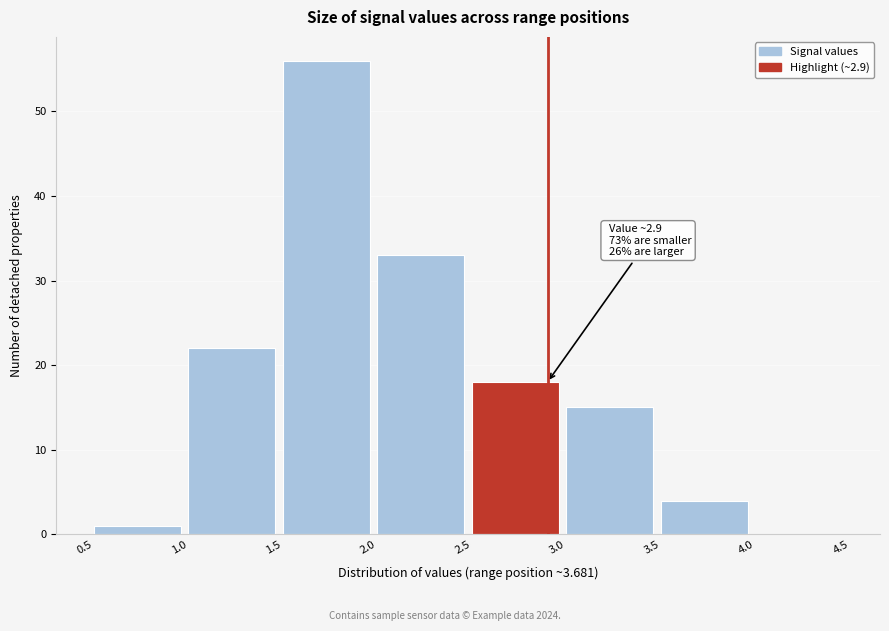

Over which range of the x-axis is the bar tallest?

1.5 to 2.0